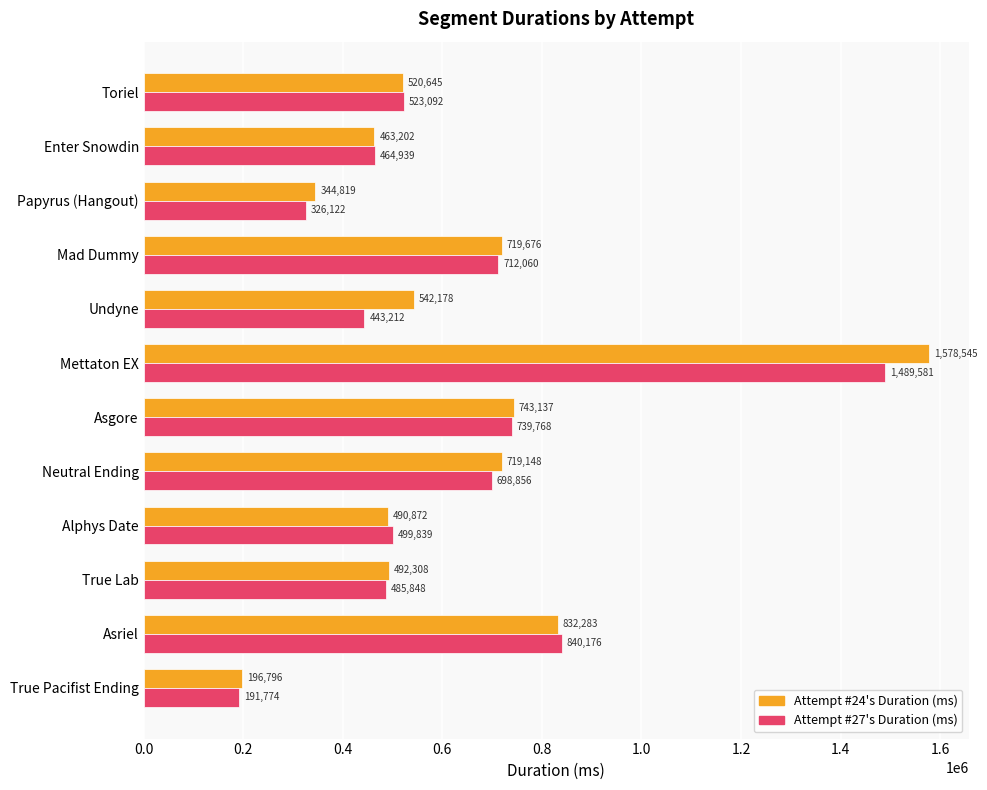

At which category is the sum across all series the highest?

Mettaton EX